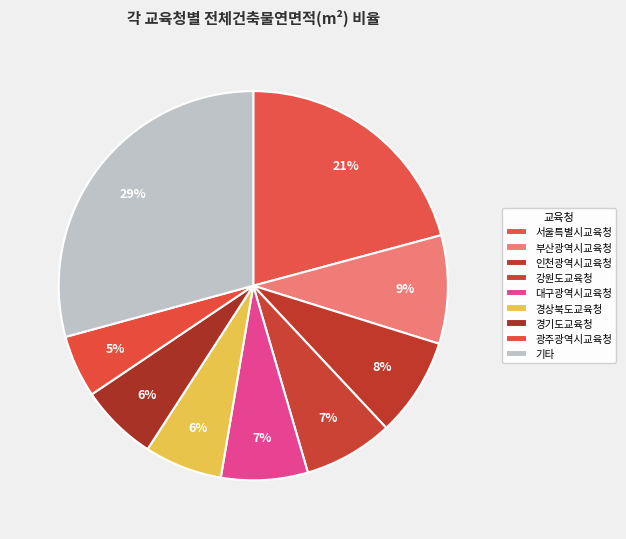

True or false: 광주광역시교육청 accounts for 5% of the total.

True